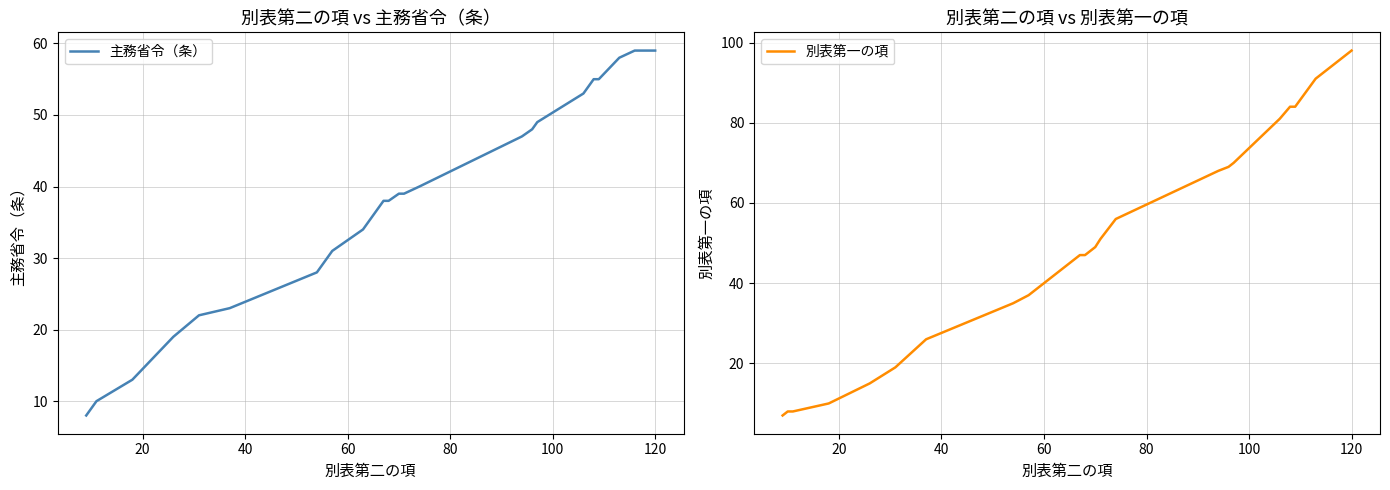

What is the value of the 別表第一の項 point at the 6th from the left?

19